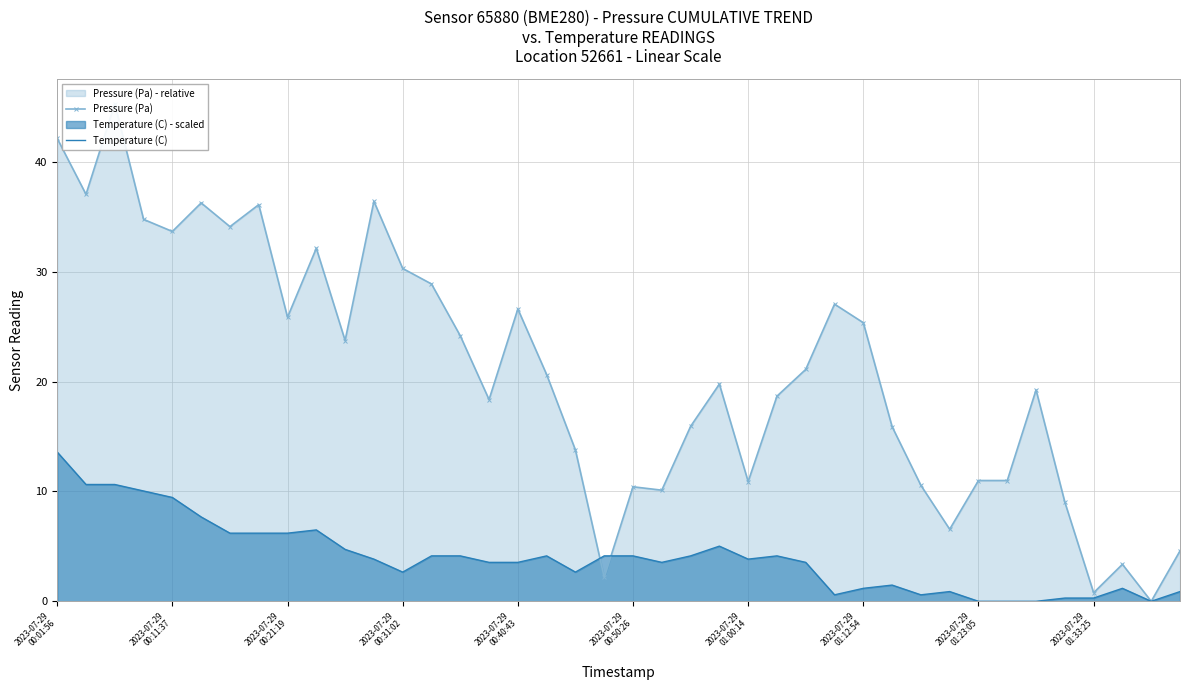

True or false: Temperature (C) has more than 0 points higher than both neighbors.

True